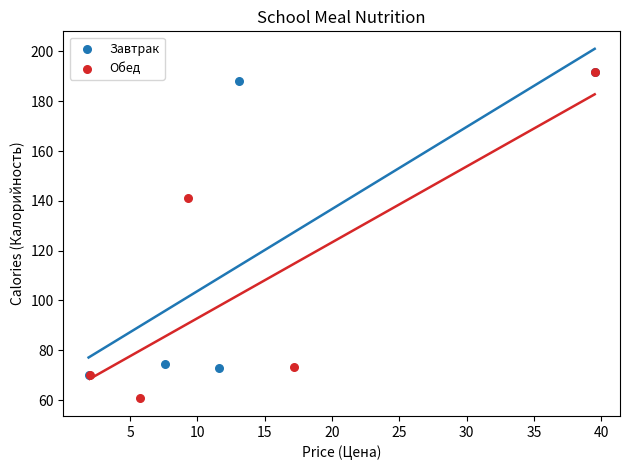

What are all the series names shown in the legend?

Завтрак, Обед